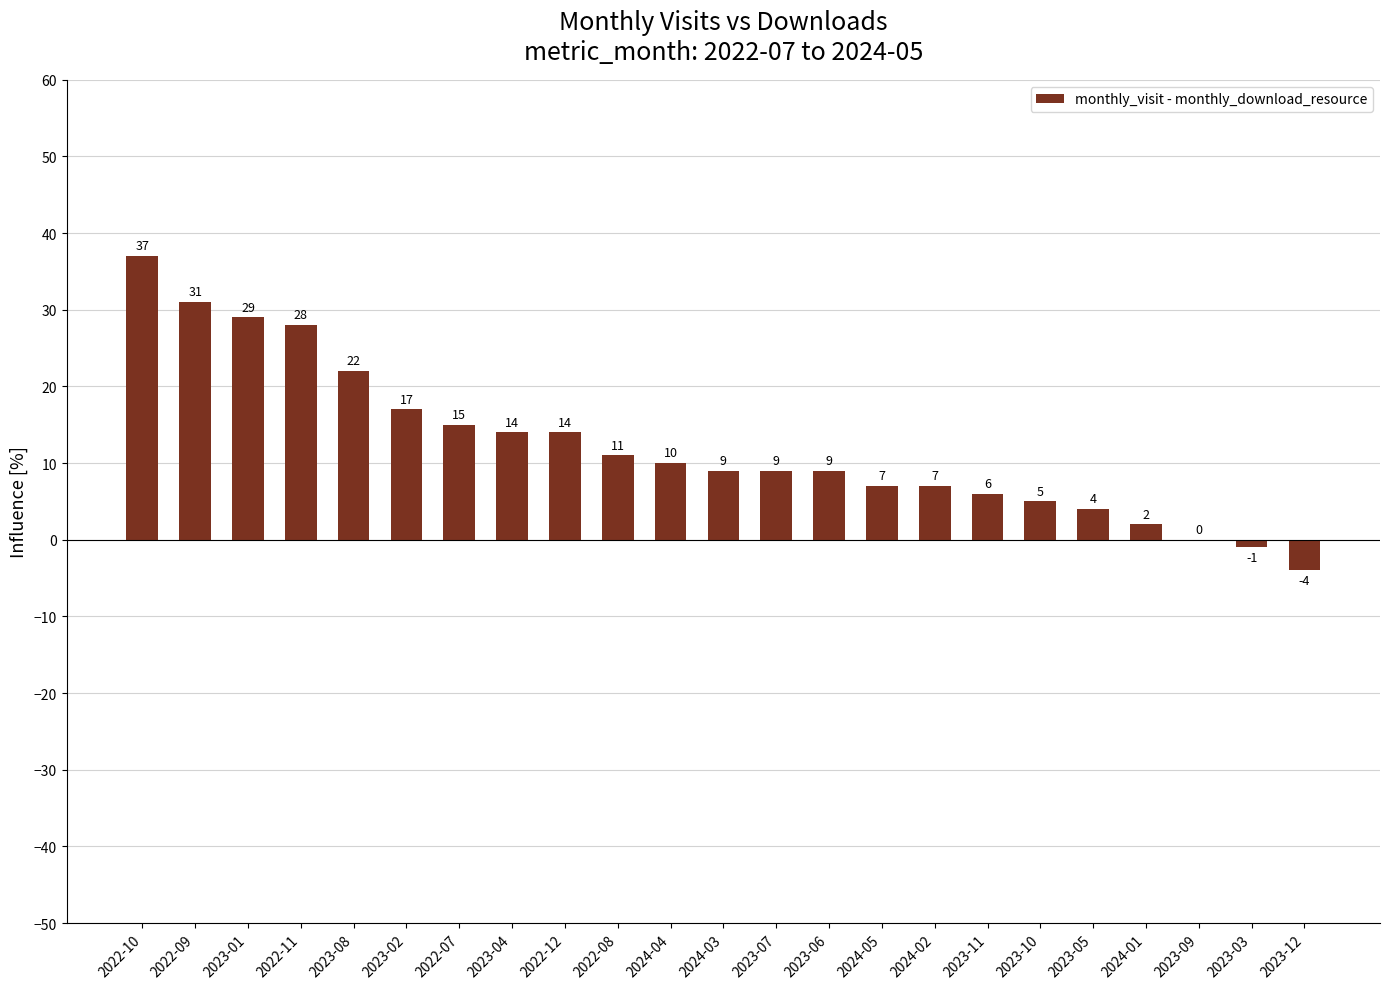

Is it true that the value at 2023-07 is 5?

False